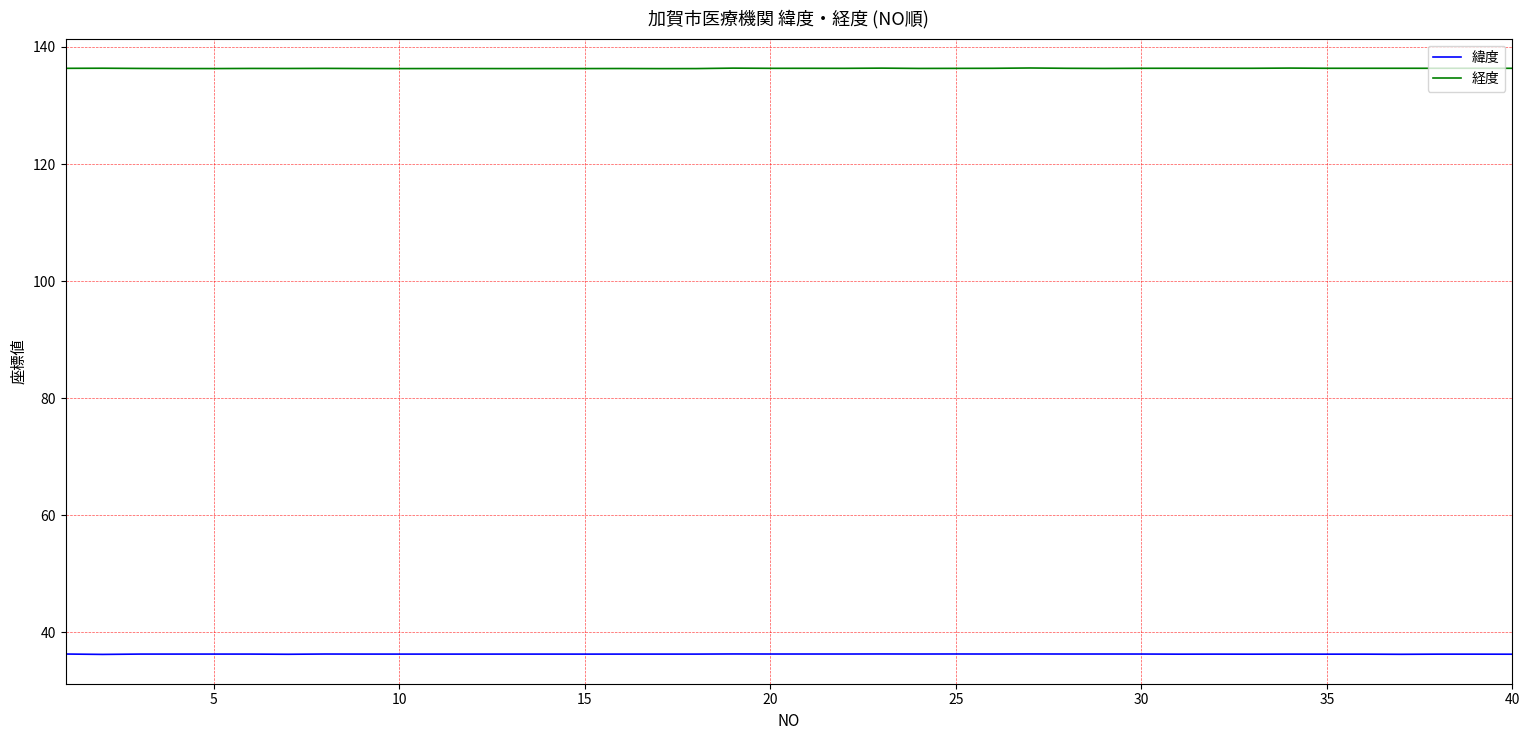

True or false: 経度 and 緯度 intersect in this chart.

False